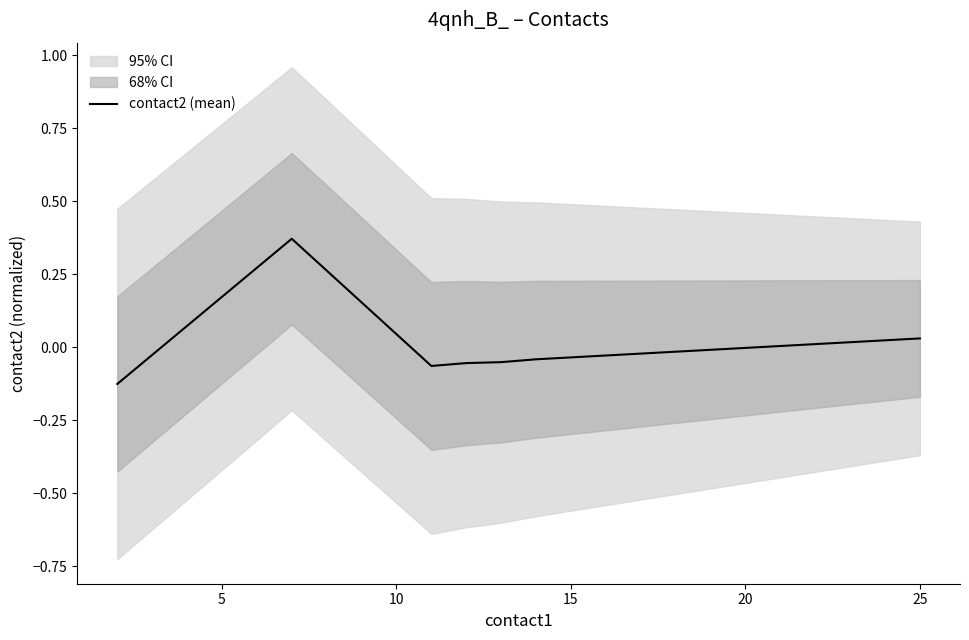

Is it true that the value at 15 is -0.1?

False